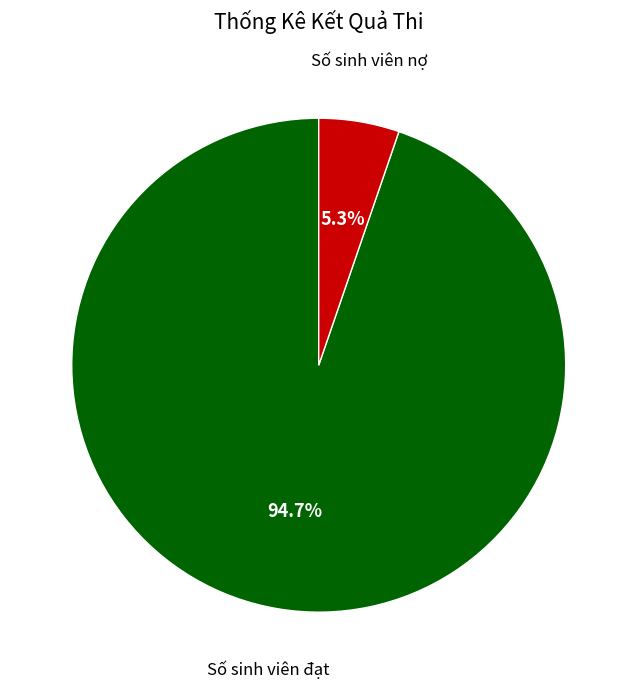

To the nearest percent, what is the average slice percentage?

50%